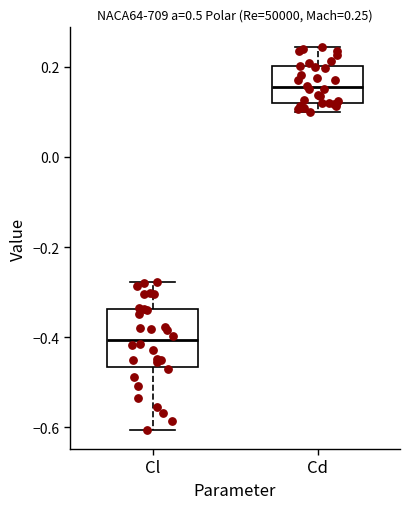

Comparing the boxes themselves (not the whiskers), which one is the tallest?

Cl